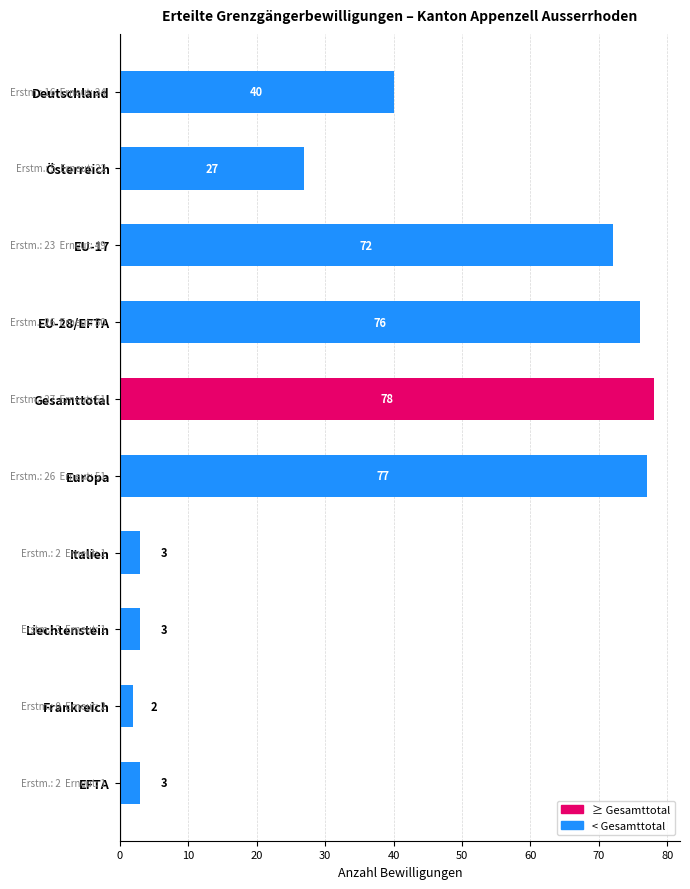

Are the bars horizontal?

Yes